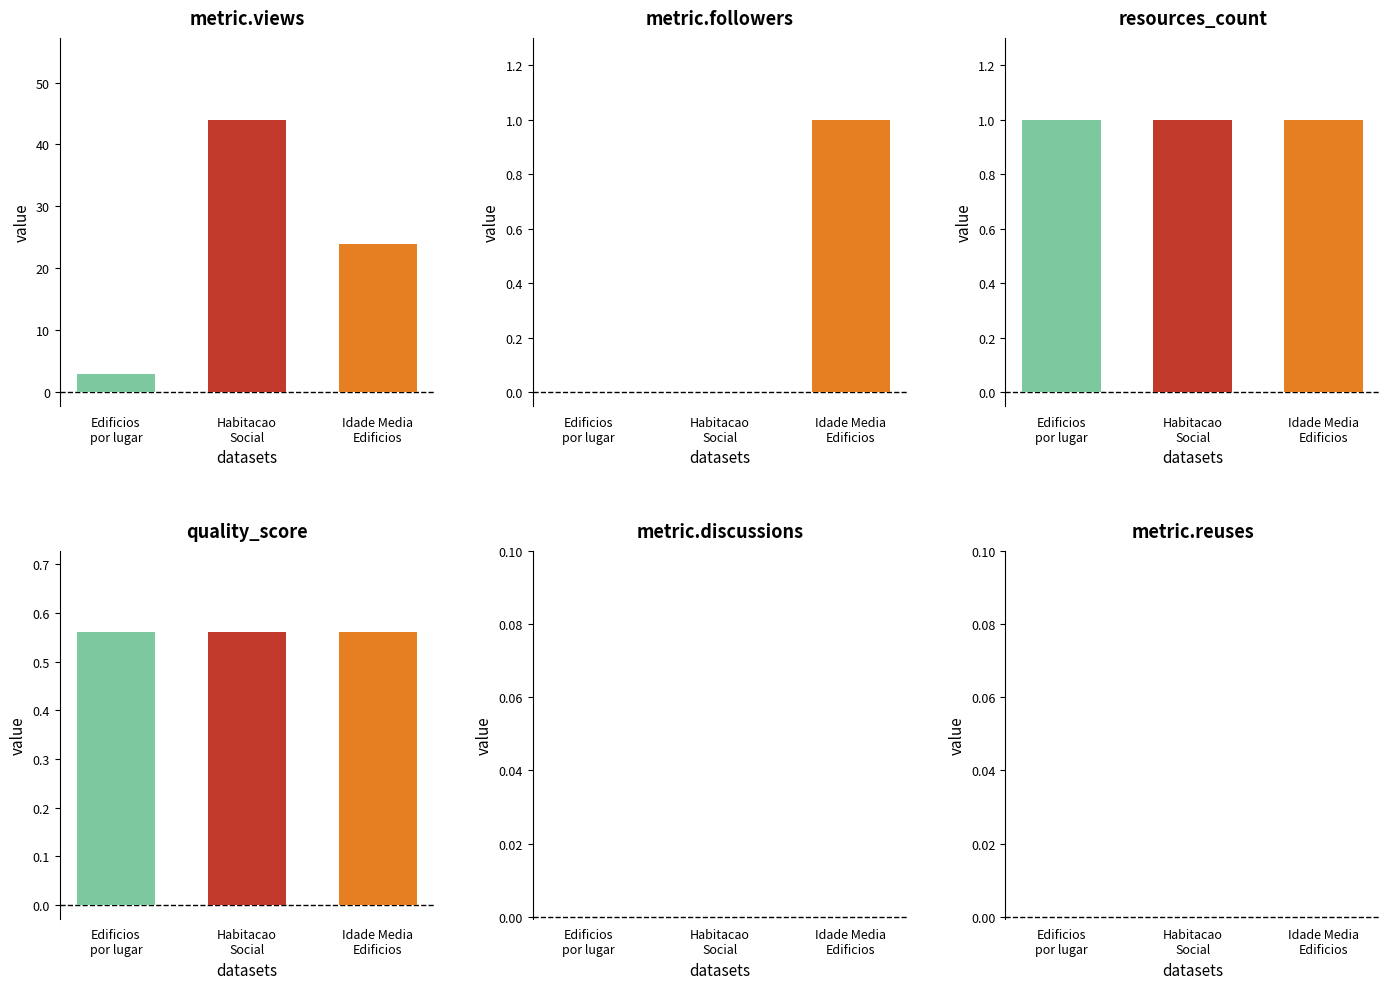

What are all the series names shown in the legend?

metric.views, metric.followers, resources_count, quality_score, metric.discussions, metric.reuses